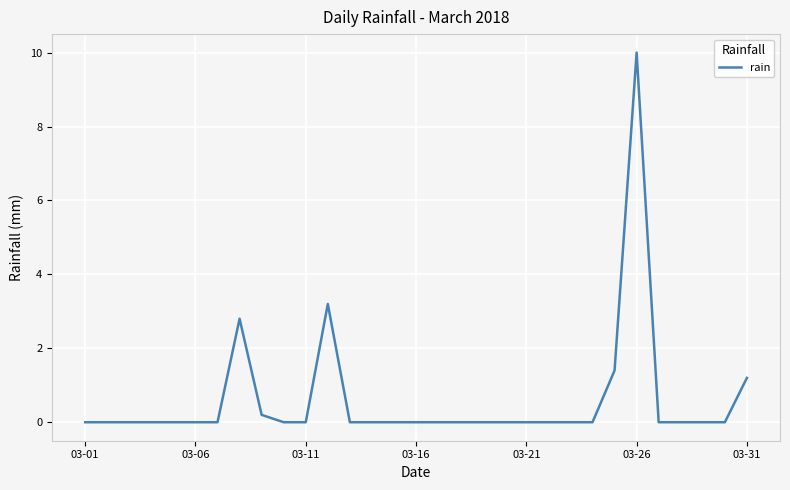

What is the difference between the maximum and minimum values?

10.0